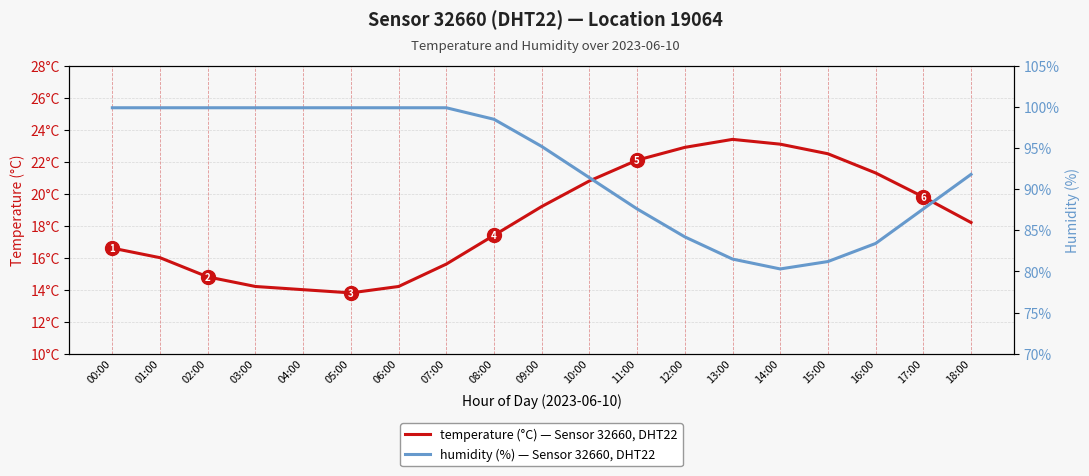

True or false: humidity and temperature cross at least once.

False